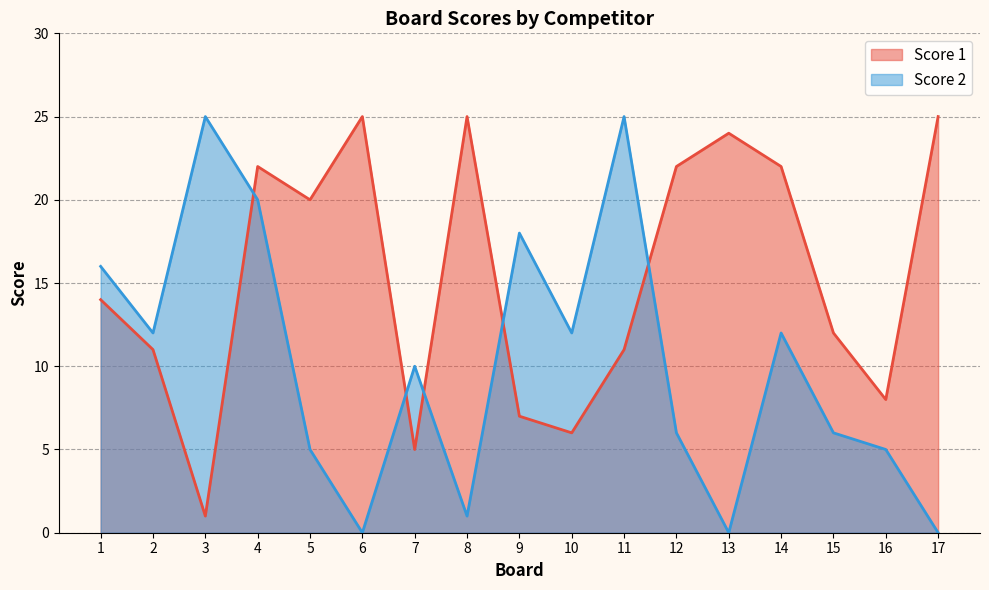

What are all the series names shown in the legend?

Score 1, Score 2